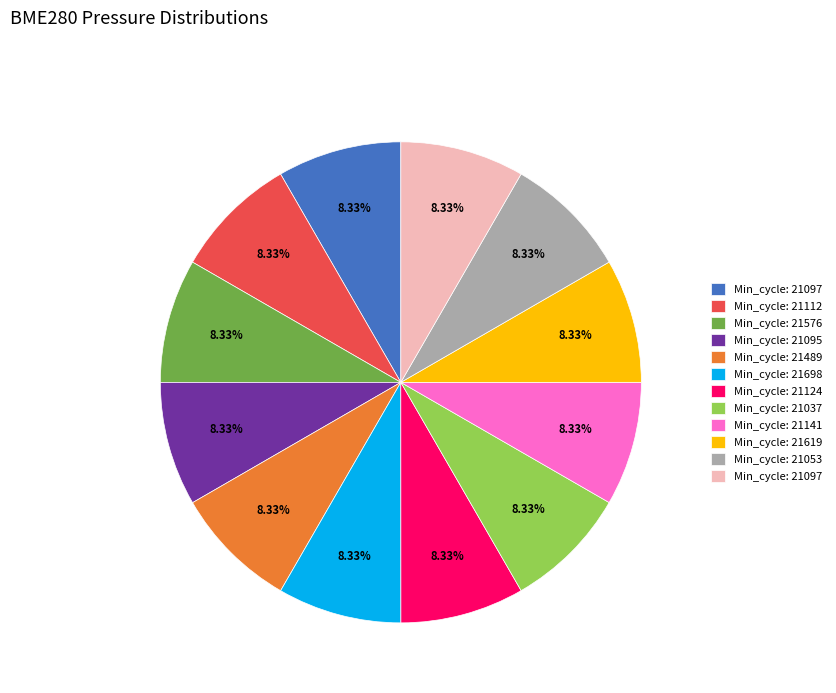

Is there a majority slice in this chart?

No